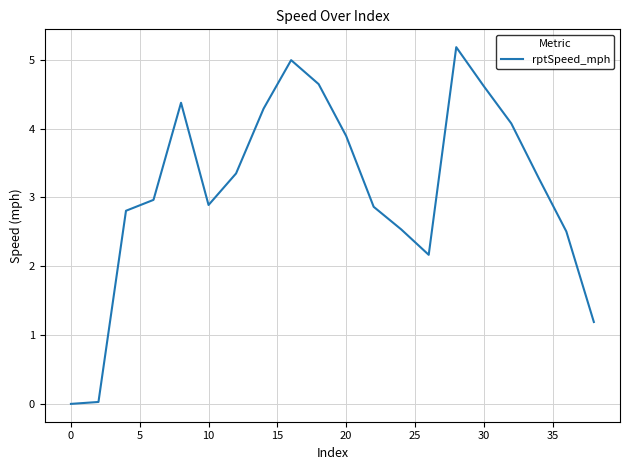

What is the maximum value shown in the chart?

5.2